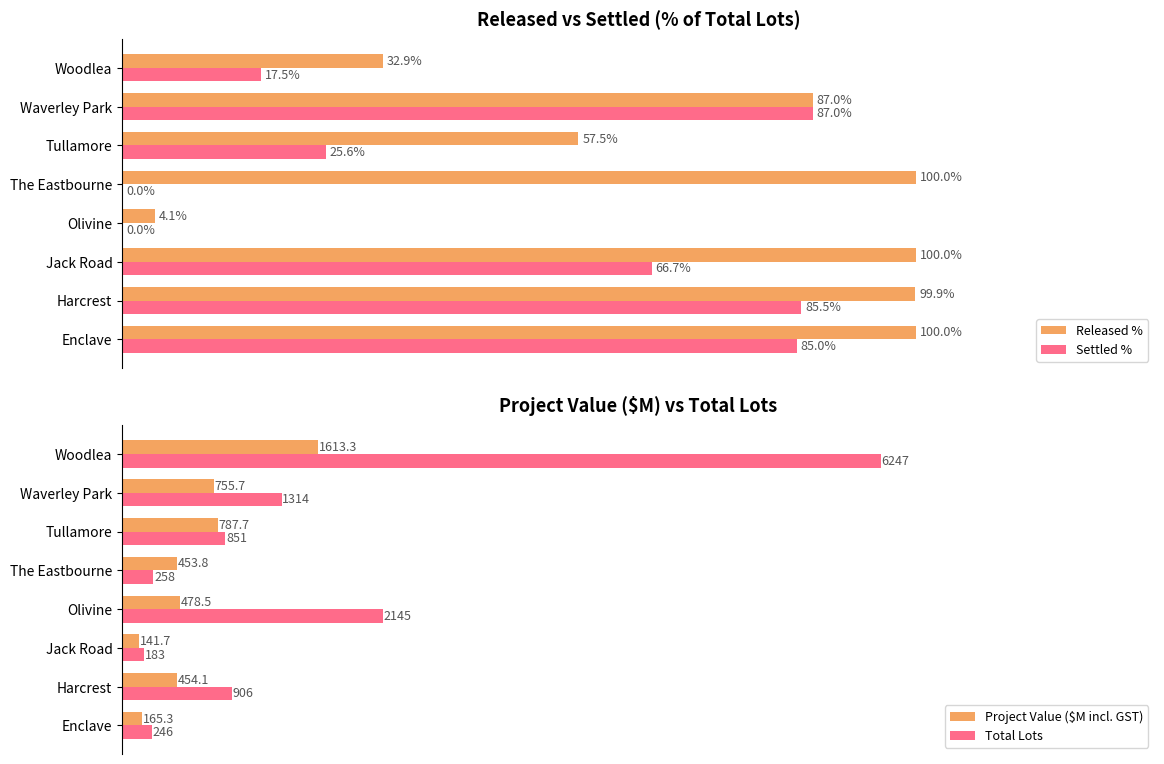

What is the value of the Released % bar at the 6th from the left?

57.5